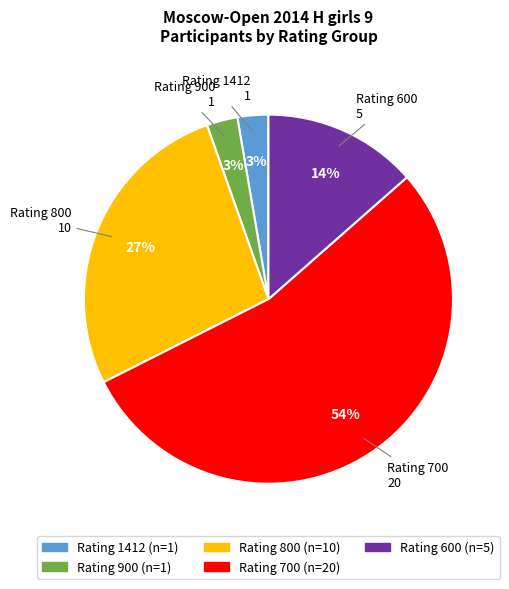

To the nearest percent, what is the average slice percentage?

20%